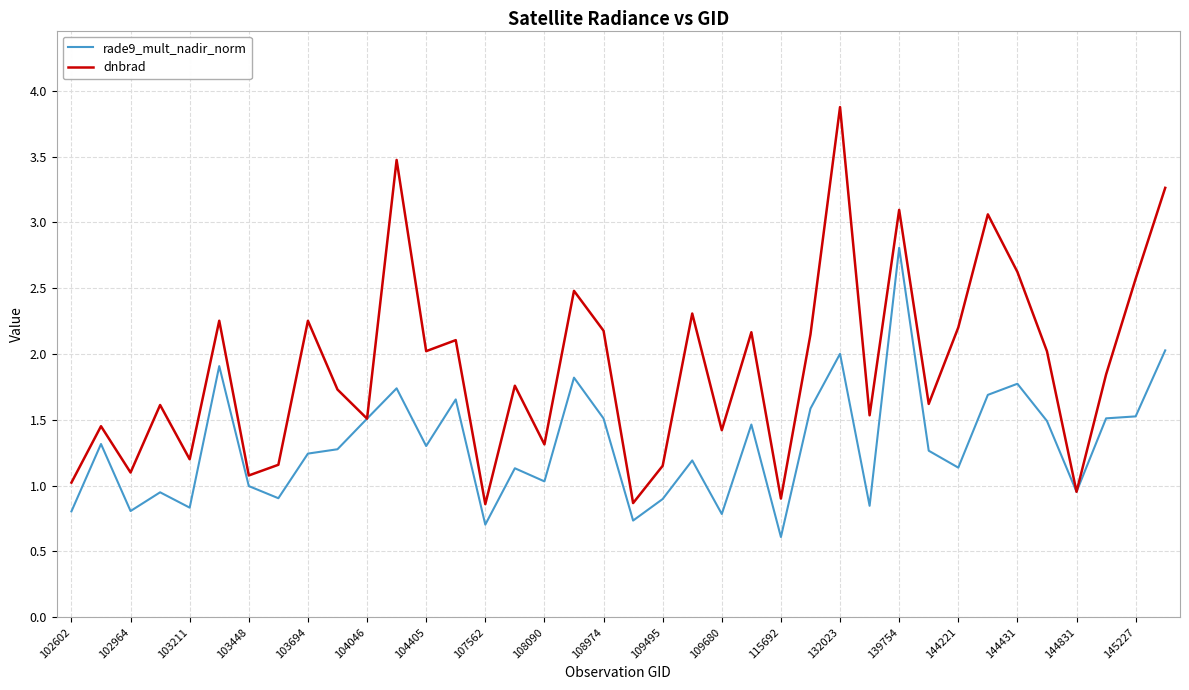

What is the average value of the dnbrad series?

1.9